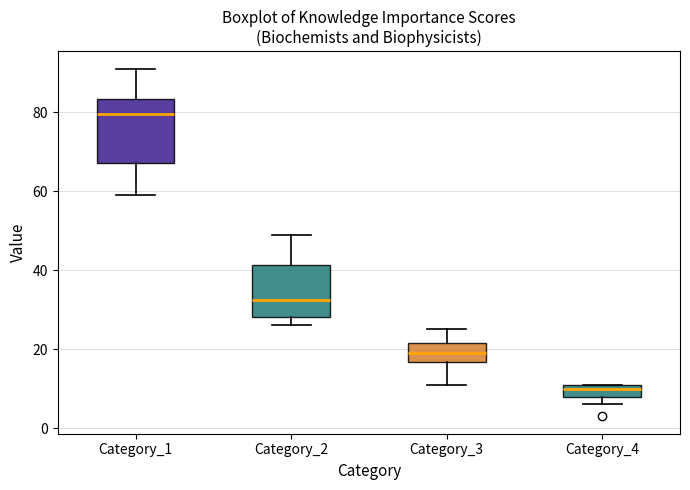

Which box is the tallest, from its lower edge to its upper edge?

Category_1